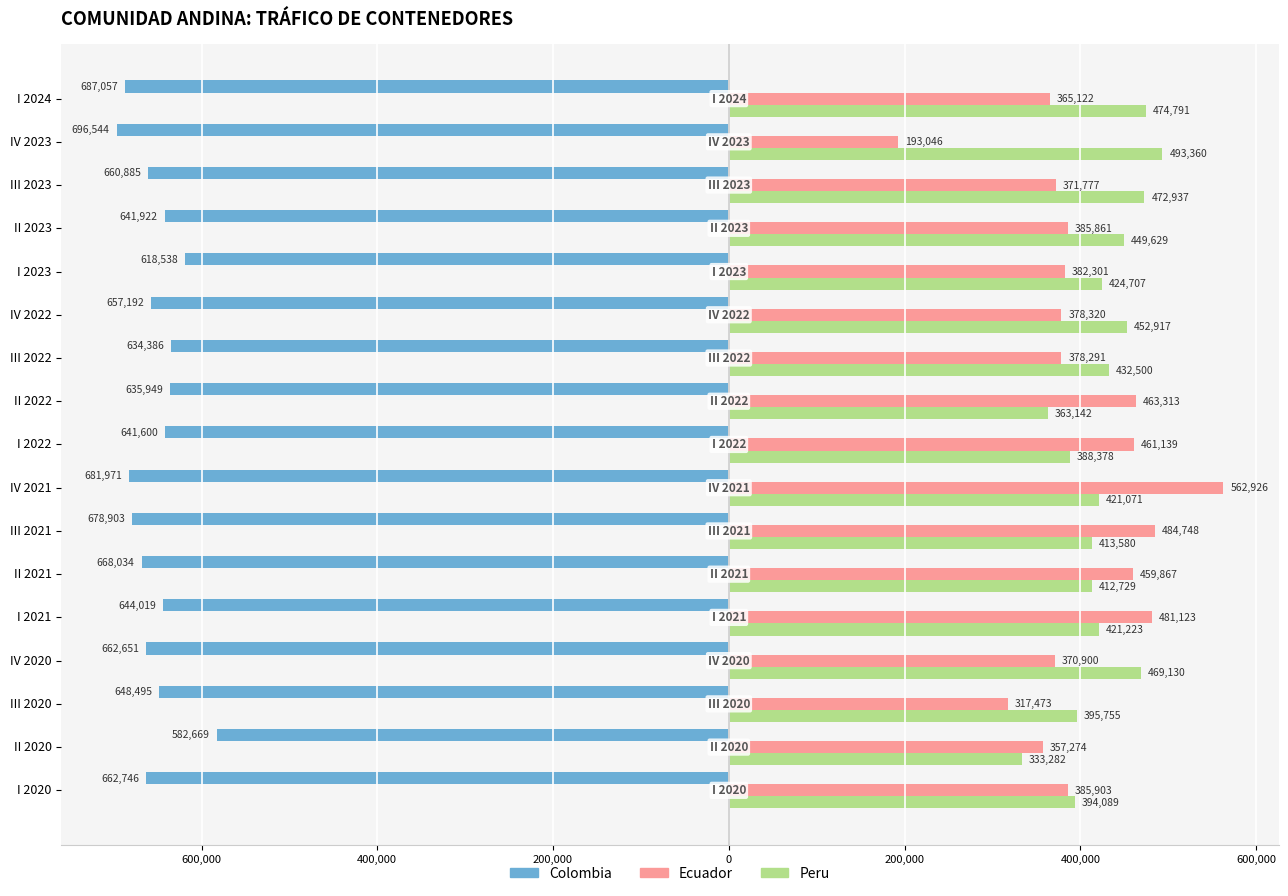

What are all the series names shown in the legend?

Colombia, Ecuador, Peru